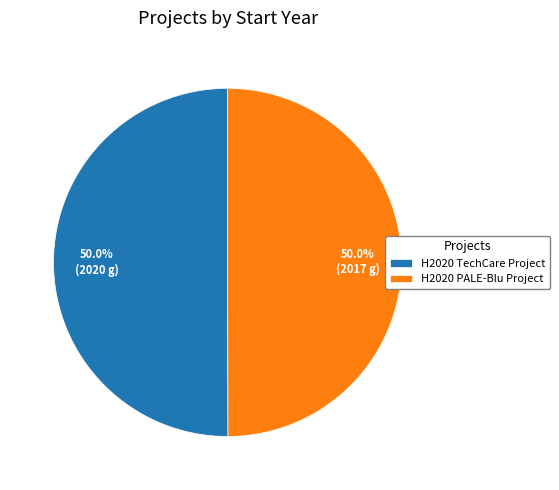

Approximately how many times larger is the value at H2020 PALE-Blu Project compared to H2020 TechCare Project?

1.0